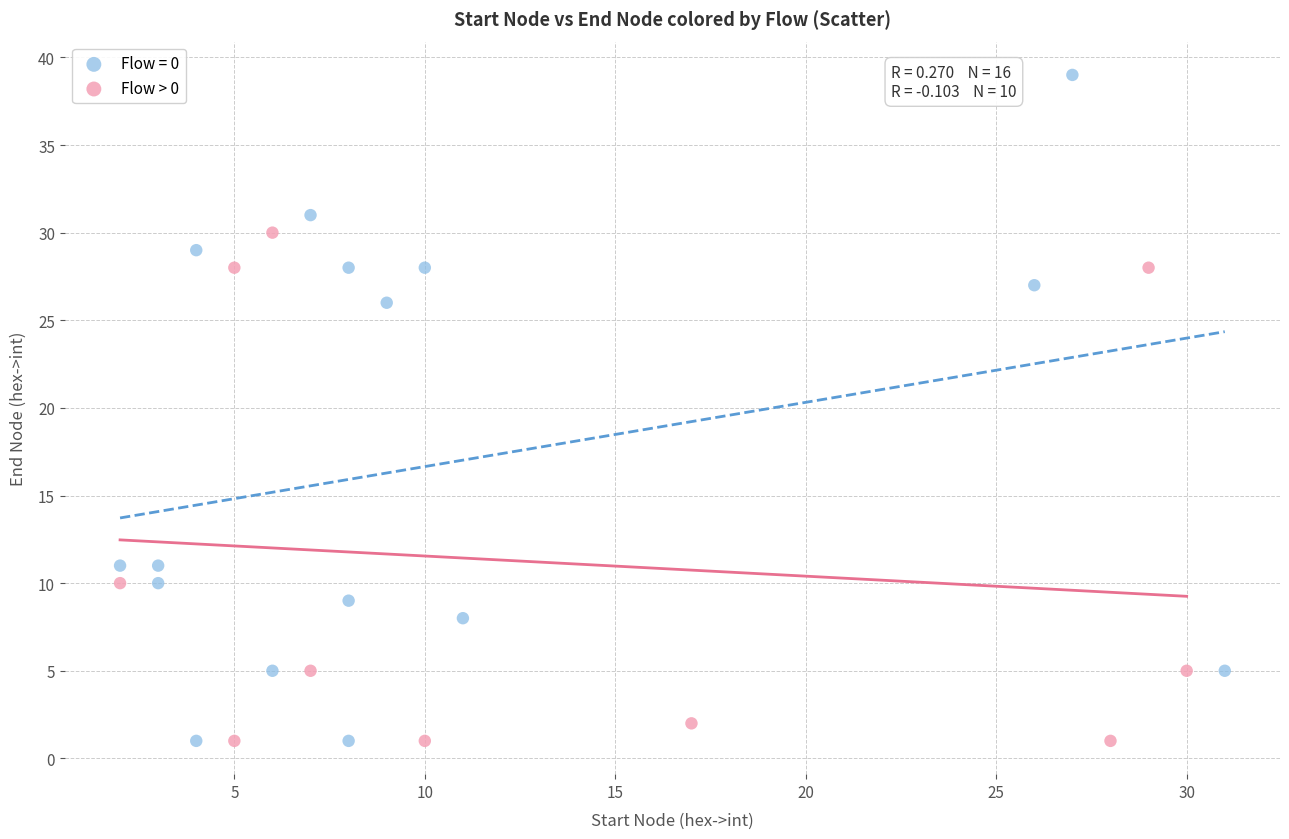

Which series has the widest spread of Y values?

Flow = 0